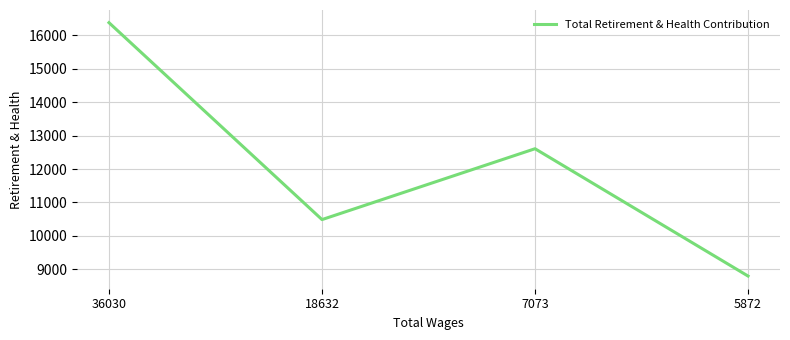

At which category does the data reach its first local valley?

18632